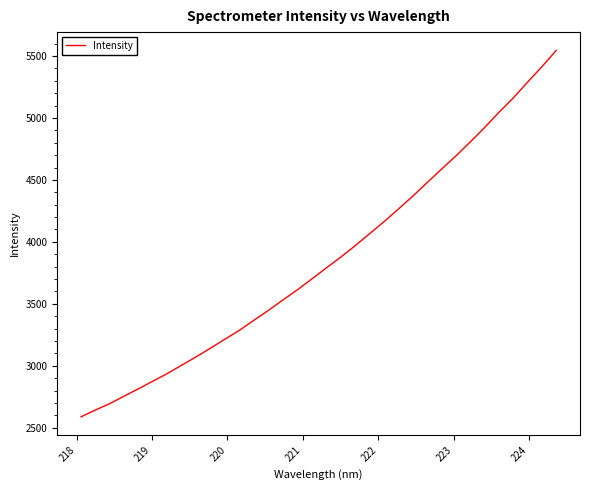

What is the minimum value shown in the chart?

2588.1